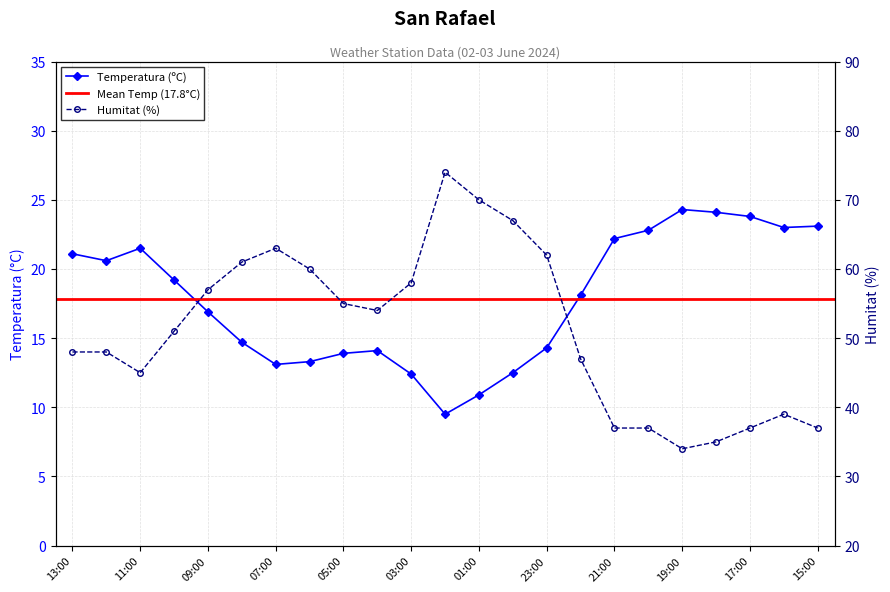

At which category does Temperatura (ºC) reach its first local valley?

12:00